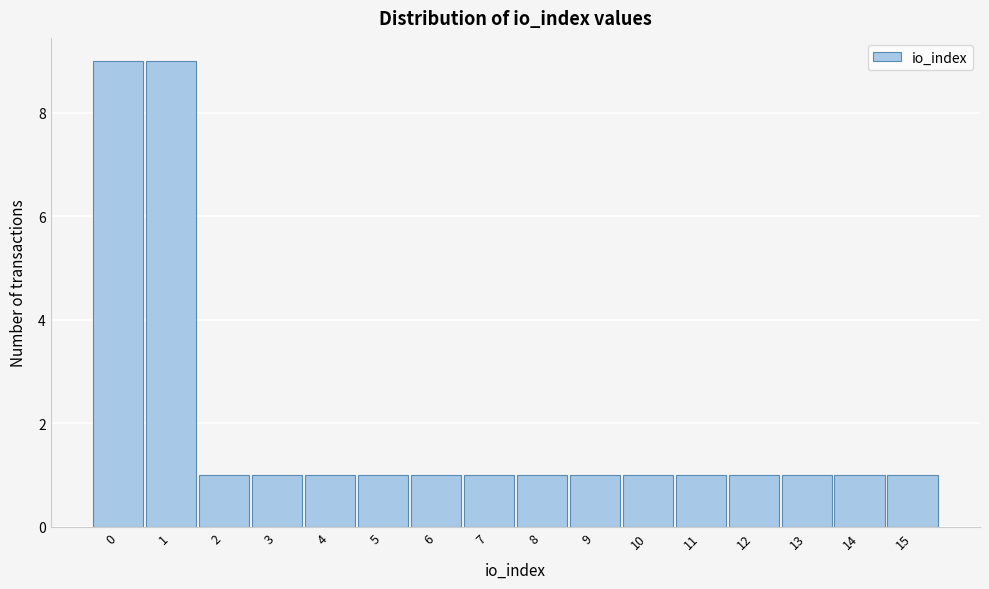

Reading left to right, transcribe this chart: for each bar, give the range it covers on the x-axis and its height. The values are not printed on the chart, so give them approximately, as read against the axis.

-0.5 to 0.5: 9
0.5 to 1.5: 9
1.5 to 2.5: 1
2.5 to 3.5: 1
3.5 to 4.5: 1
4.5 to 5.5: 1
5.5 to 6.5: 1
6.5 to 7.5: 1
7.5 to 8.5: 1
8.5 to 9.5: 1
9.5 to 10.5: 1
10.5 to 11.5: 1
11.5 to 12.5: 1
12.5 to 13.5: 1
13.5 to 14.5: 1
14.5 to 15.5: 1